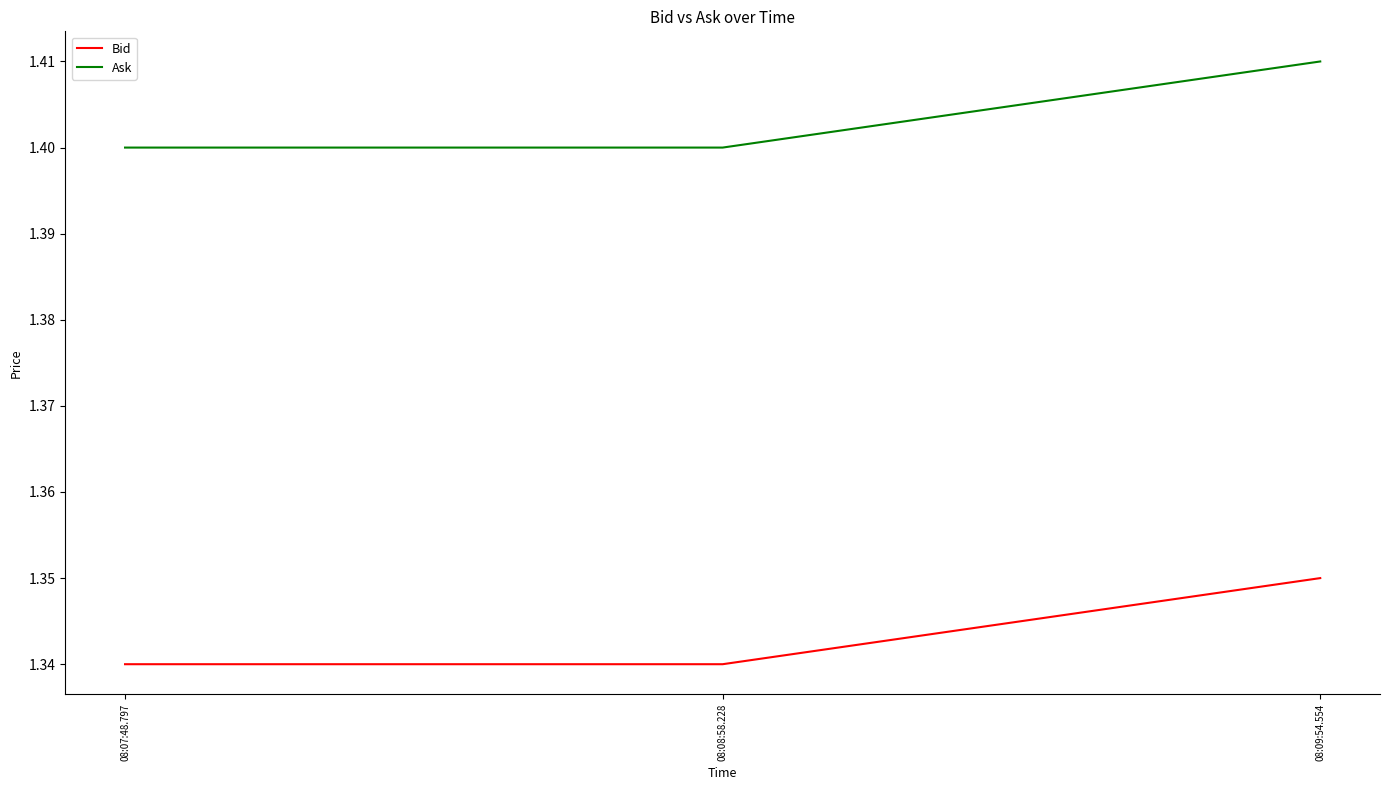

What is the sum of the Bid values at 08:09:54.554 and 08:07:48.797?

2.7